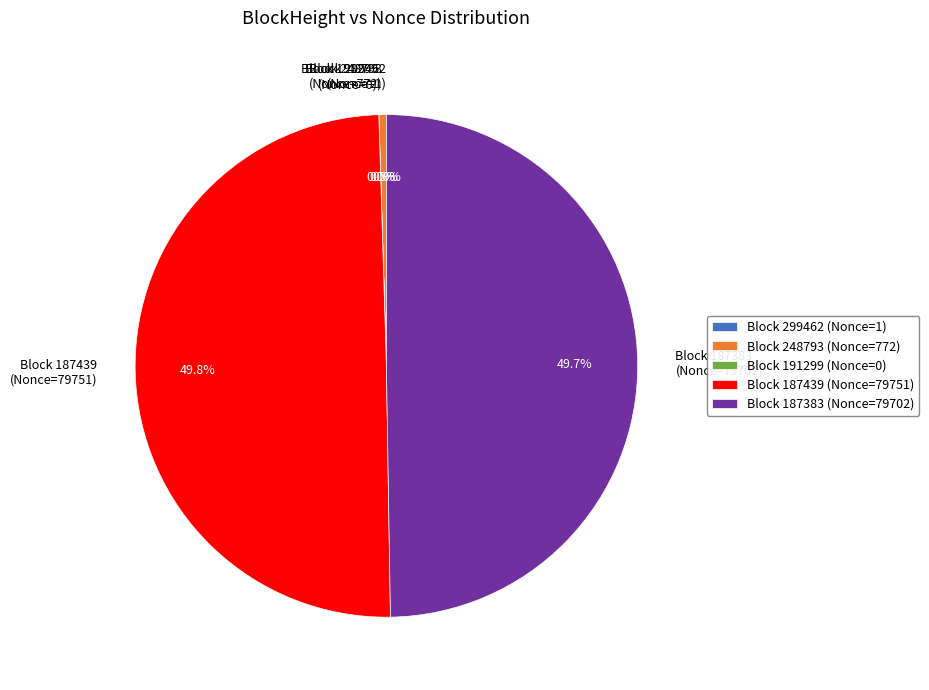

Does Block 248793 (Nonce=772) account for over 50% of the chart?

No